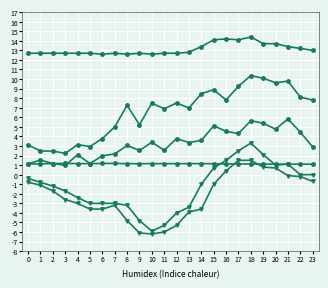

How many lines are shown in the chart?

6